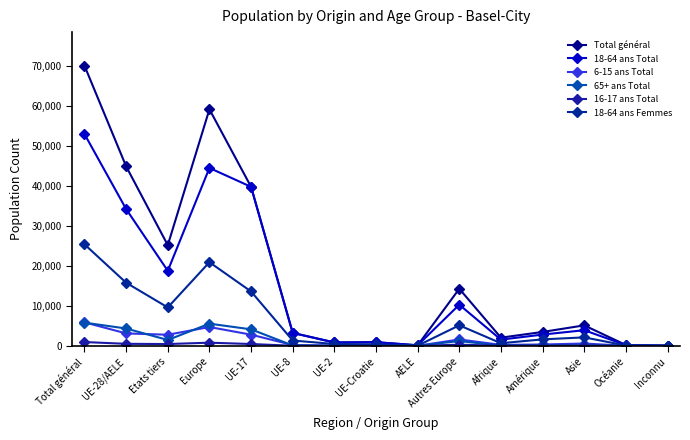

Where does the 65+ ans Total series first go above 104?

Total général